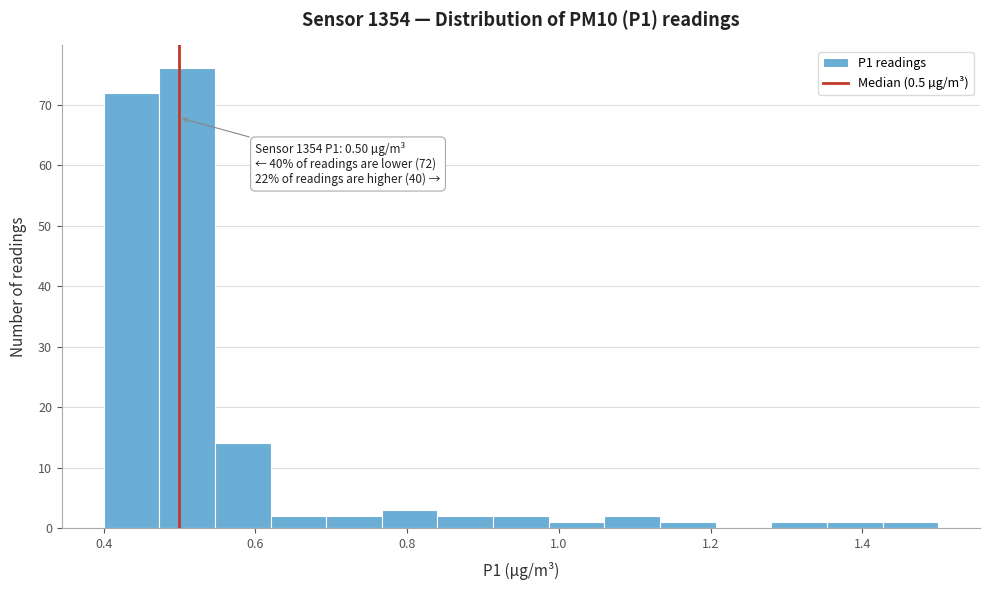

Around what value on the x-axis is the tallest bar? Give the approximate position of its centre, as read against the axis.

0.52